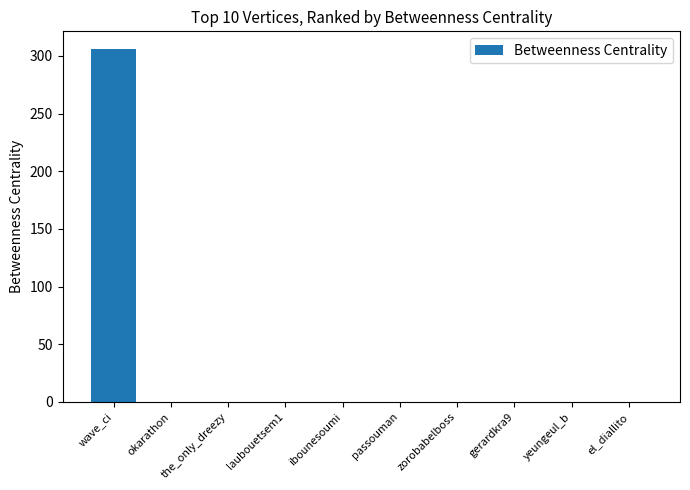

True or false: the data shows 0 at okarathon.

True